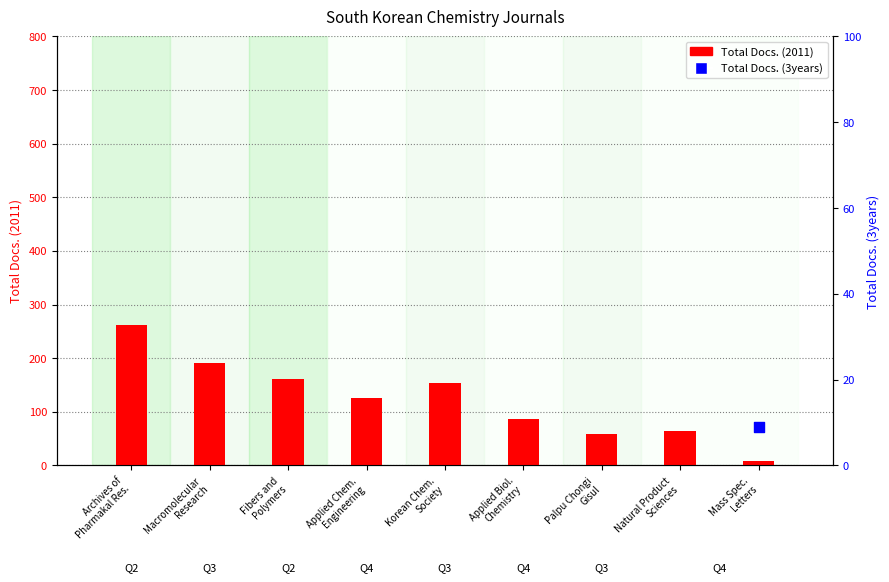

Which series contains the lowest Y value?

Total Docs. (2011)